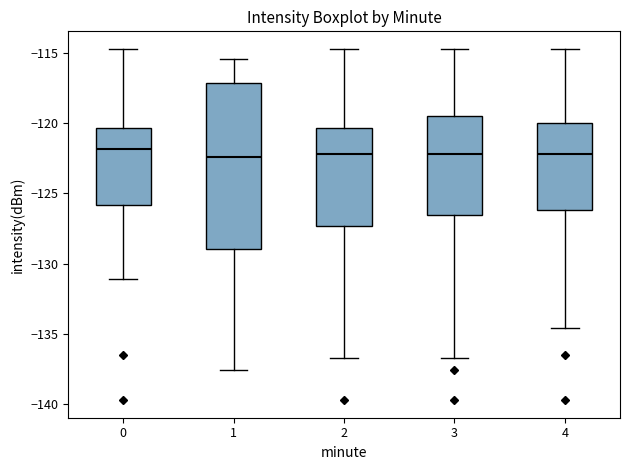

Reading left to right, transcribe this box plot: for each box, give where its median line is, the range the box spans, and where its two whiskers end, as read against the y-axis. The values are not printed on the chart, so give them approximately, as read against the axis.

0: median -122.0, box -126.0 to -120.5, whiskers -131.0 to -114.5
1: median -122.5, box -129.0 to -117.0, whiskers -137.5 to -115.5
2: median -122.0, box -127.5 to -120.5, whiskers -136.5 to -114.5
3: median -122.0, box -126.5 to -119.5, whiskers -136.5 to -114.5
4: median -122.0, box -126.0 to -120.0, whiskers -134.5 to -114.5